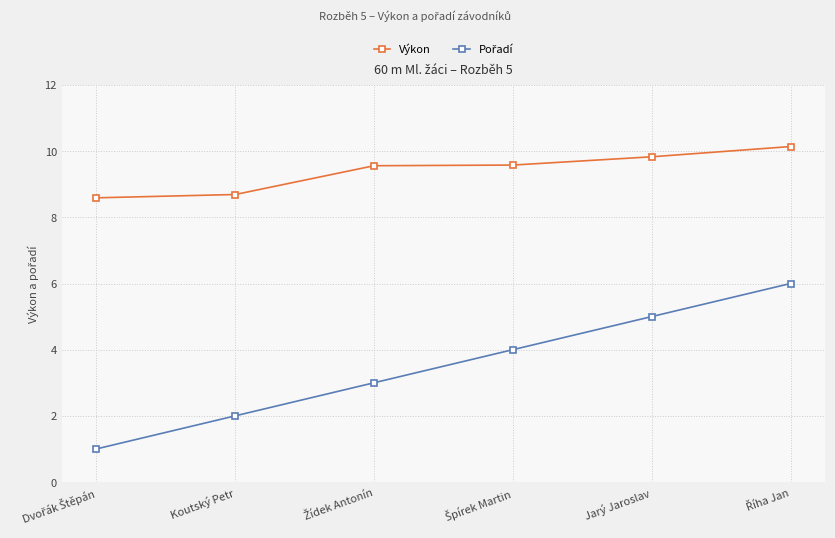

Which series has the largest total across all categories?

Výkon